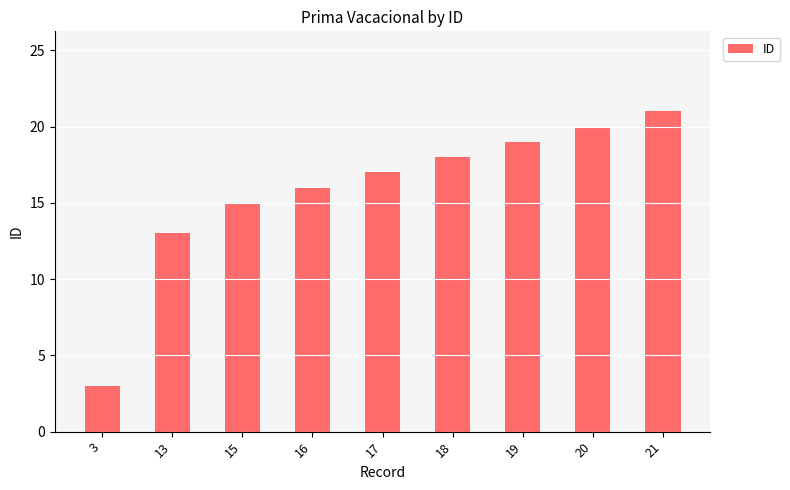

At which category does the chart reach its peak across all series?

21